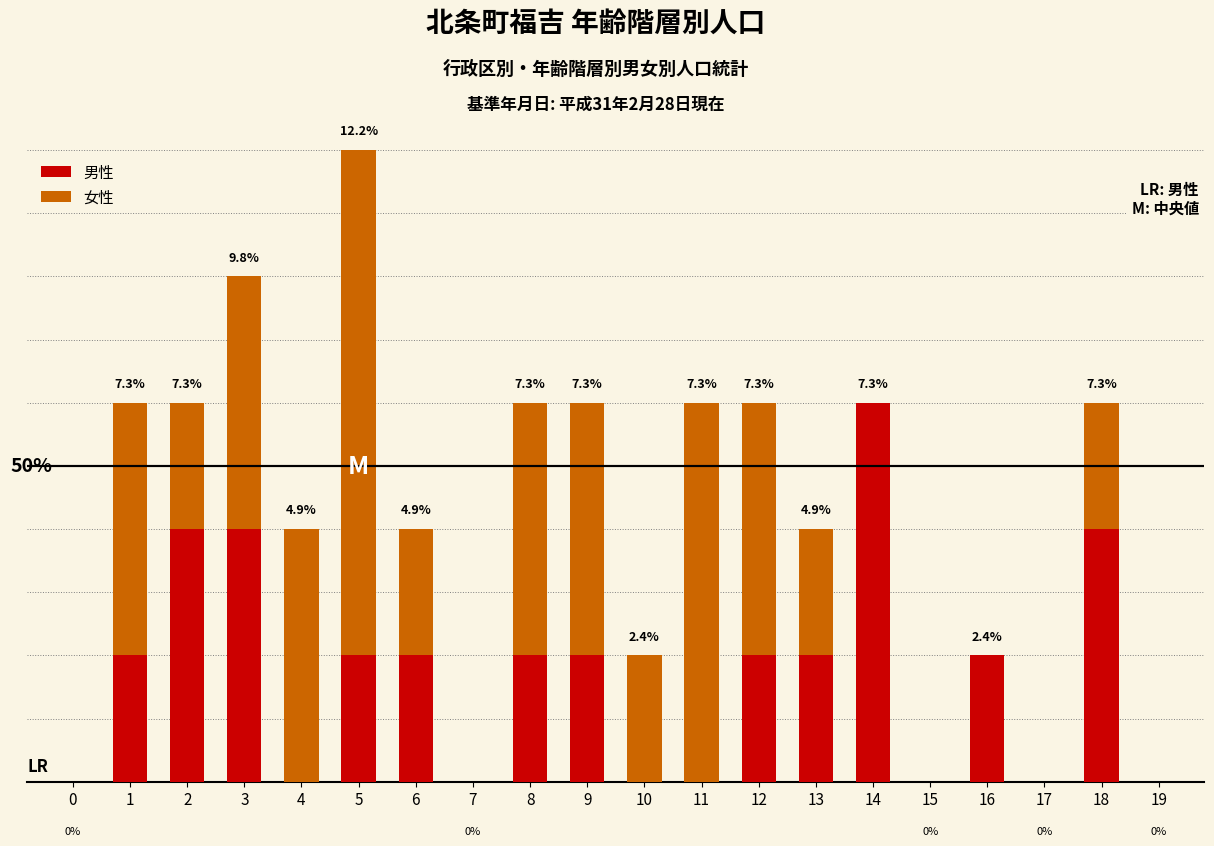

Read the 女性 value at 1.

2